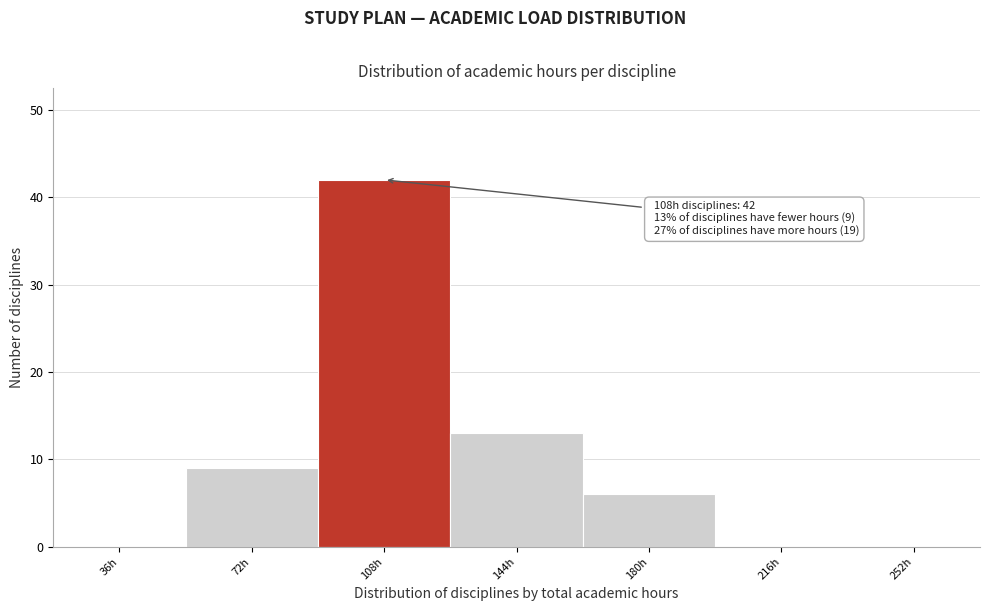

Reading left to right, transcribe all the data shown in this chart.

36h=0	72h=9	108h=42	144h=13	180h=6	216h=0	252h=0